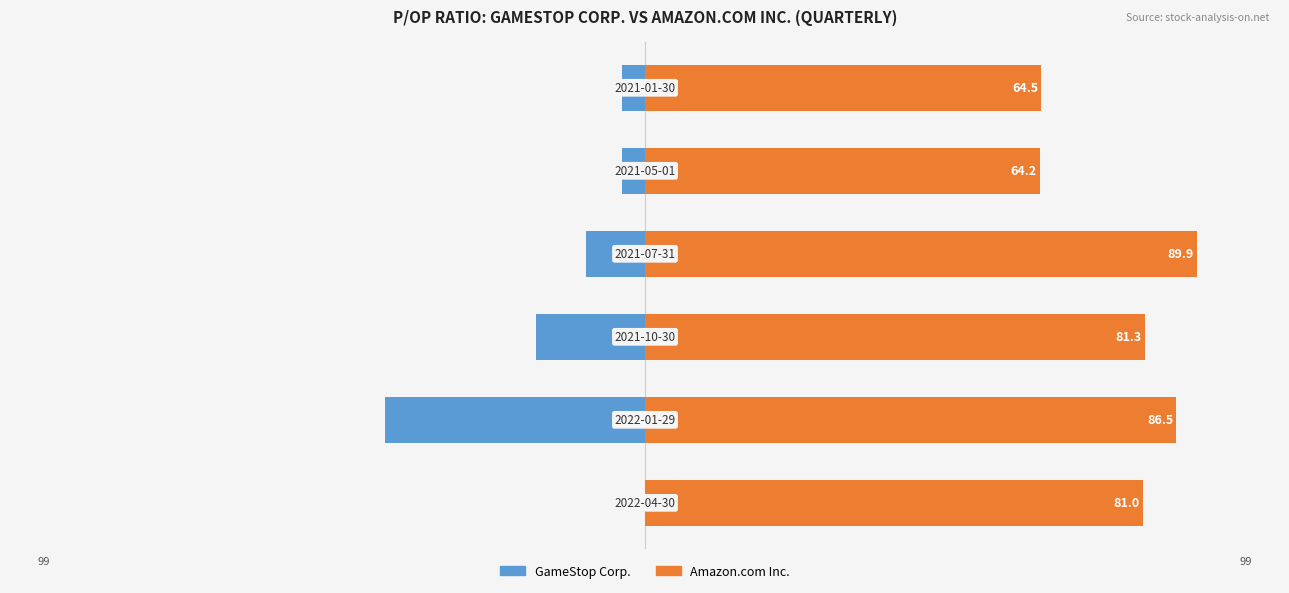

At 2, list the series in order from smallest to largest.

GameStop Corp., Amazon.com Inc.